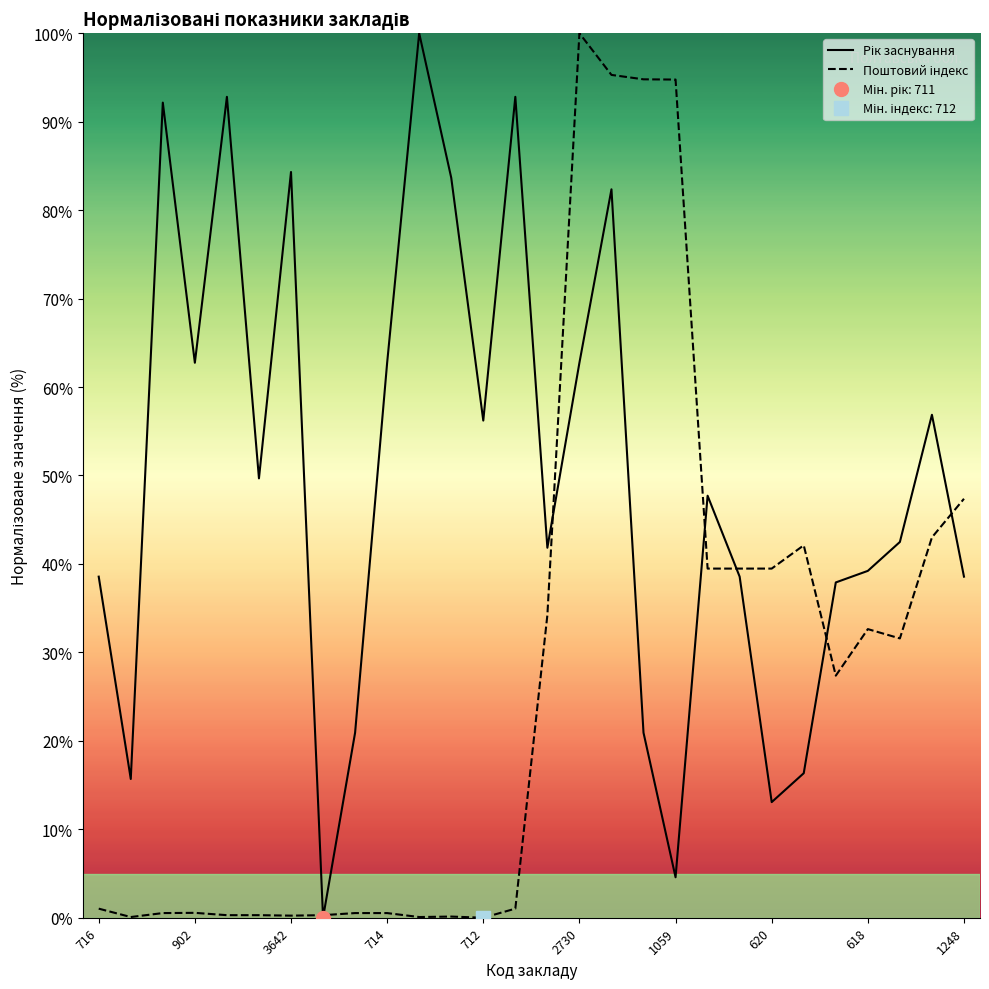

At 19, list the series in order from largest to smallest.

Рік заснування, Поштовий індекс